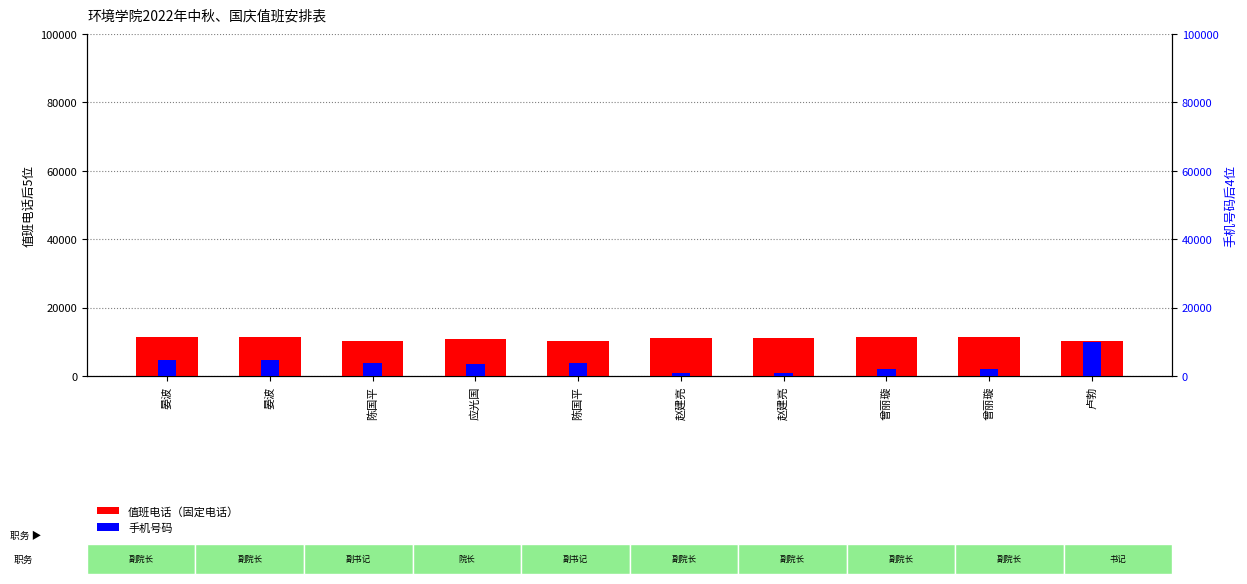

Which series has the largest total across all categories?

值班电话（固定电话）